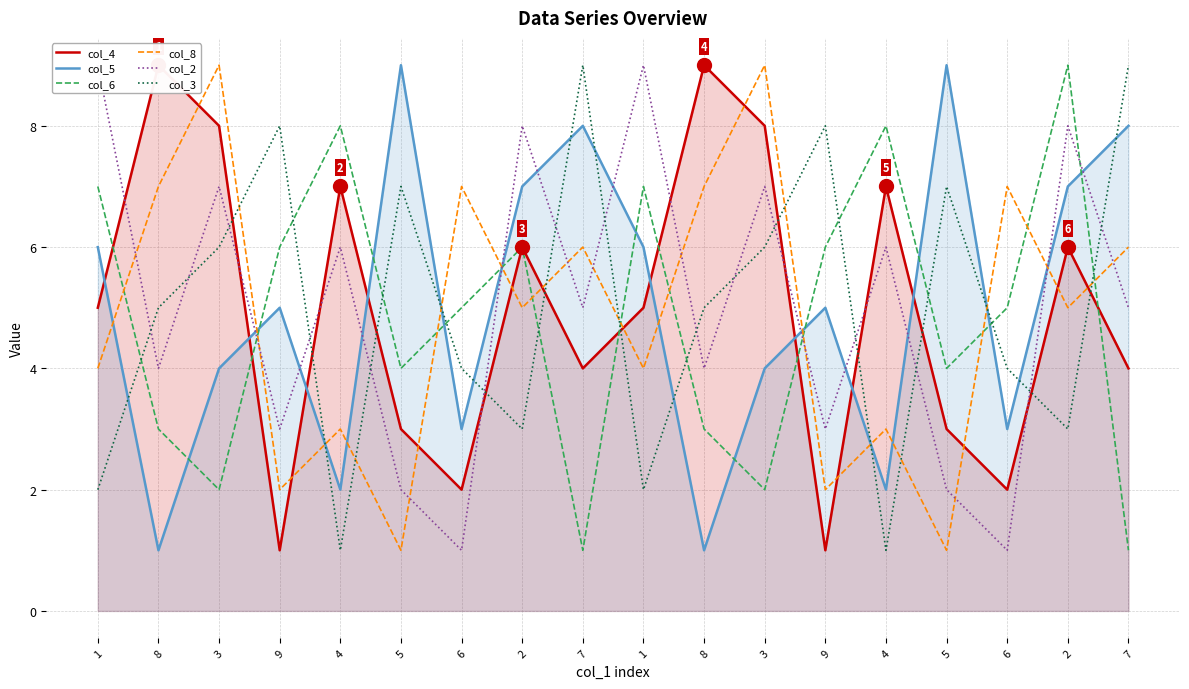

Where is the first local minimum for col_2?

8